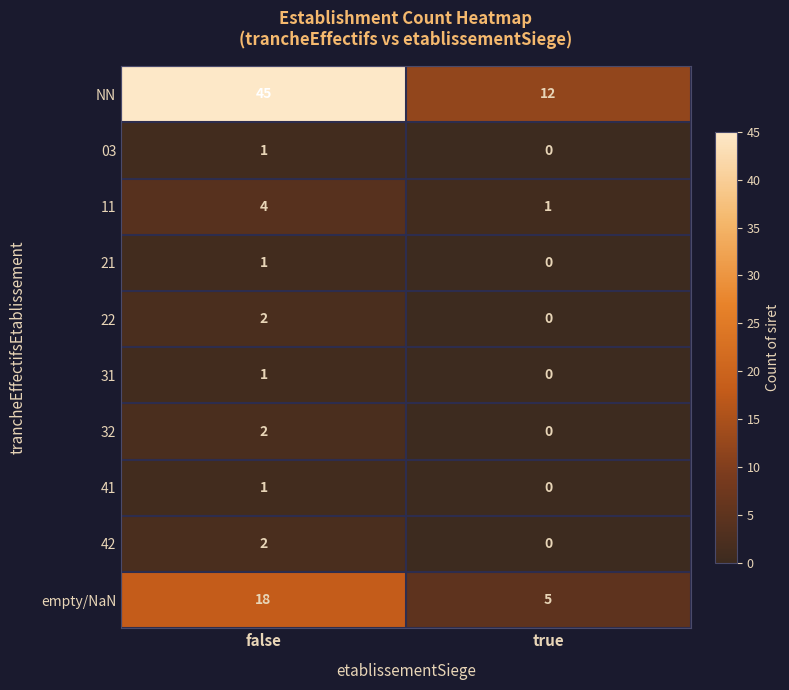

Between false and true, which series saw the biggest shift?

NN